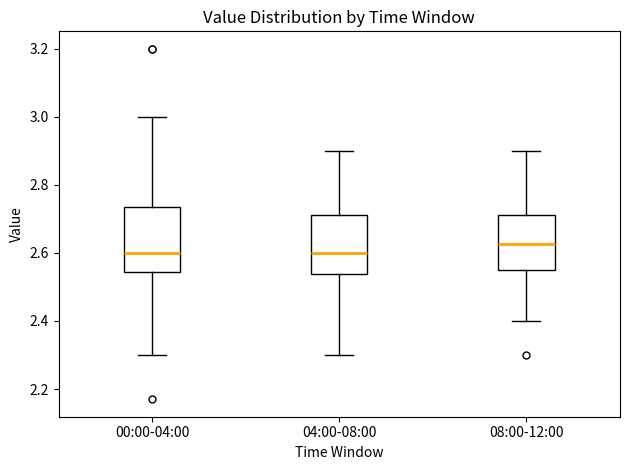

Where does the lower whisker of the box for 04:00-08:00 end on the y-axis? The values are not printed on the chart, so give them approximately, as read against the axis.

2.30